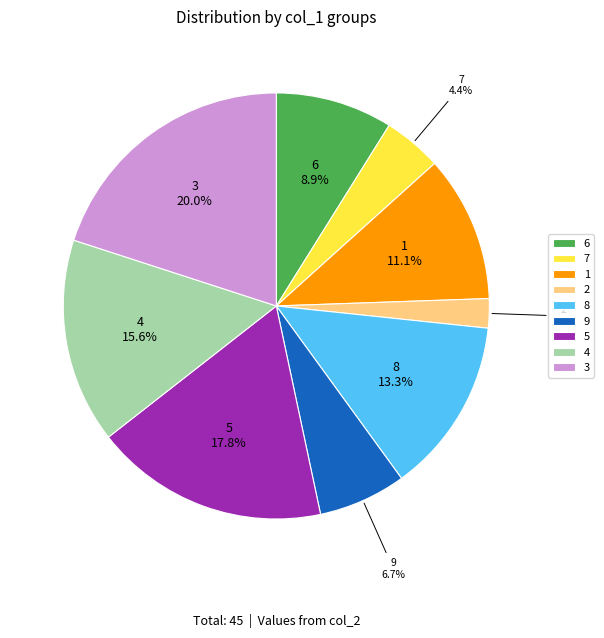

Is 2 the majority of the pie?

No